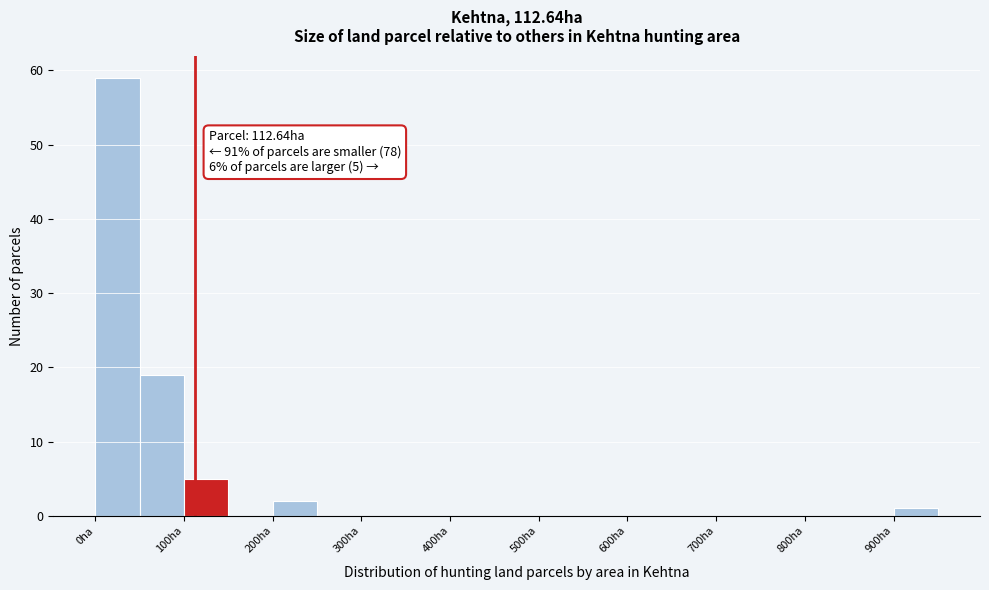

Which range on the x-axis has the tallest bar?

0 to 50